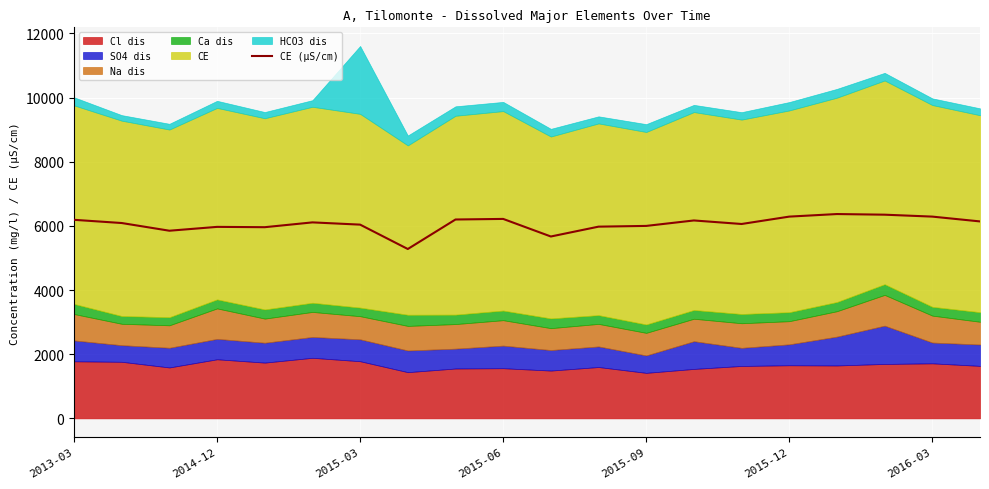

Count the number of categories in the chart.

20